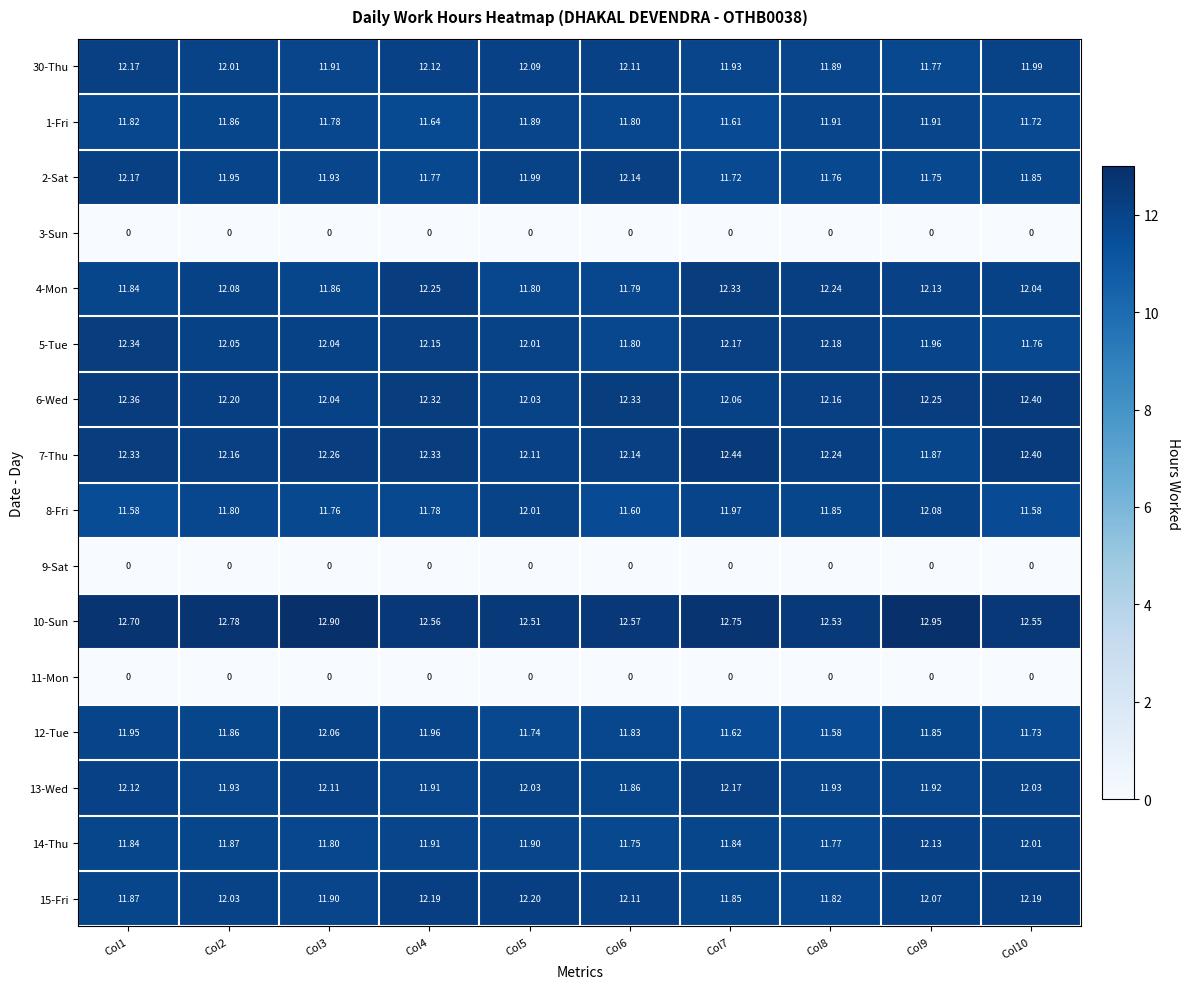

Is the value of 7-Thu at Col9 greater than the value of 8-Fri at Col8?

Yes